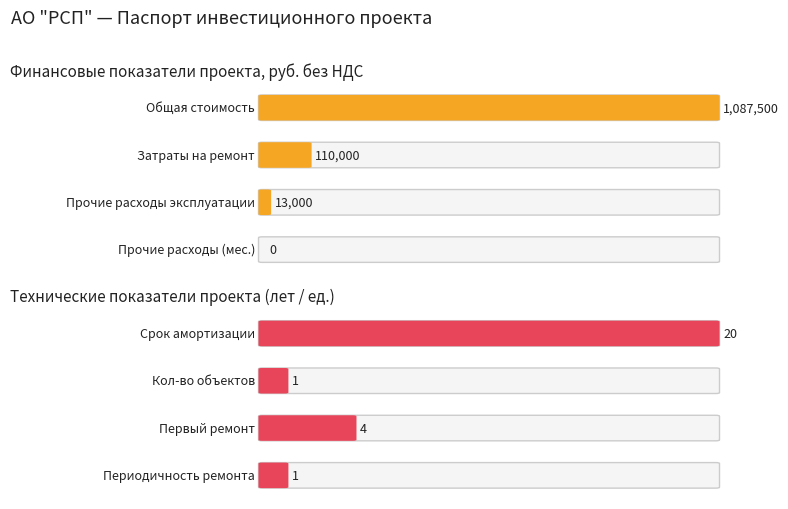

The value of Average utilization at Затраты на ремонт объекта is 36751. True or false?

False